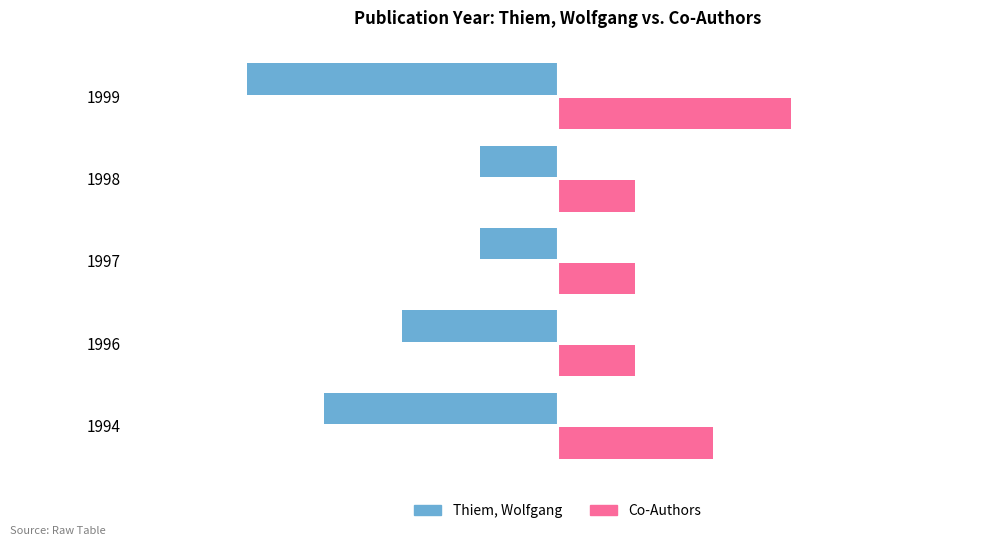

The value of Co-Authors at 1994 is 1. True or false?

False